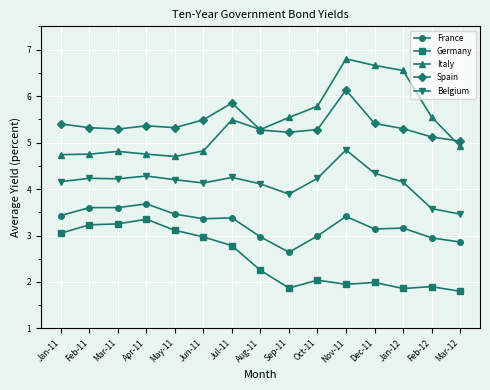

At which category is the sum across all series the highest?

Nov-11